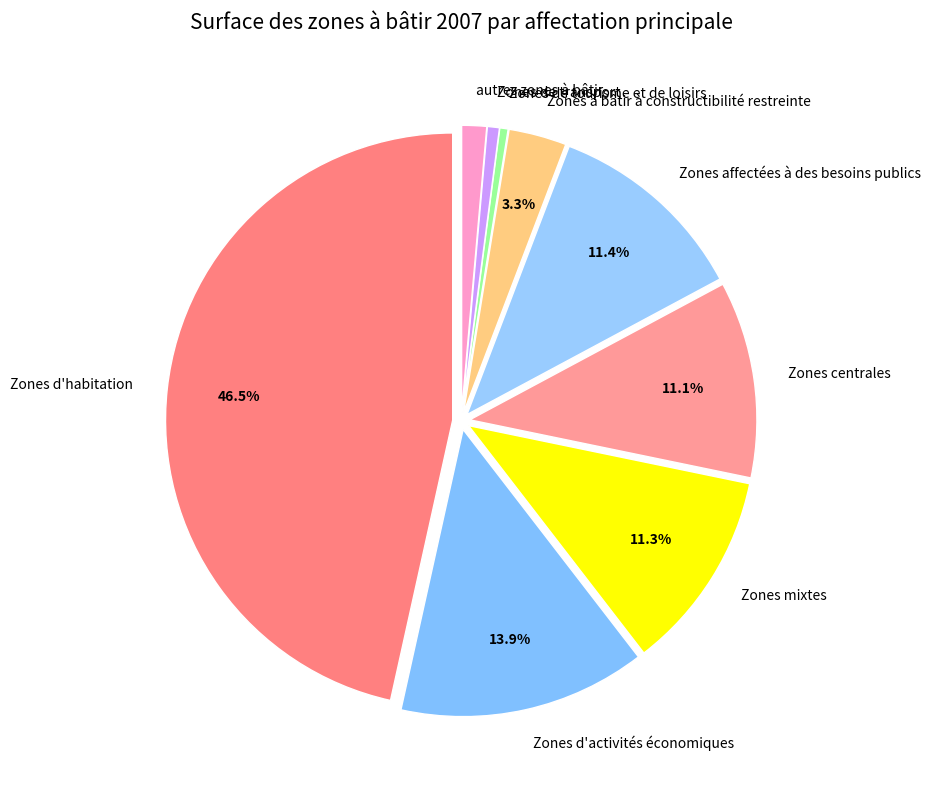

What portion of the pie excludes Zones d'activités économiques?

86.1%